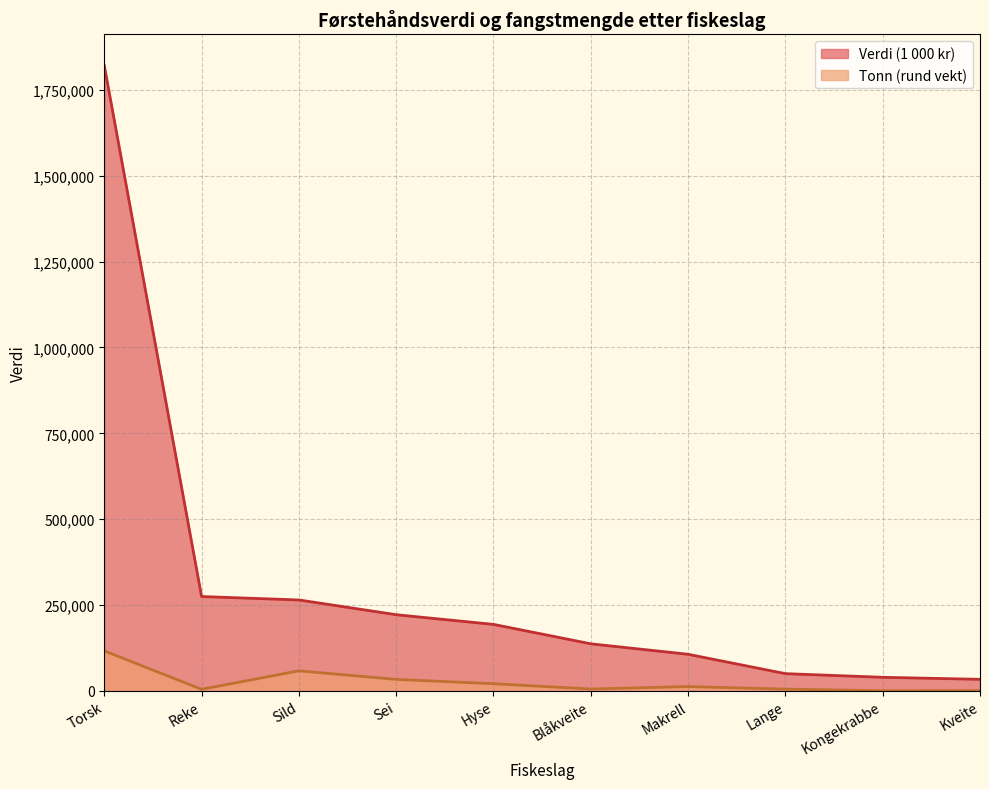

Reading right to left, extract all data points from this chart.

Verdi (1 000 kr): 33517	39460	50084	106483	136976	193538	221719	264684	274667	1820929
Tonn (rund vekt): 756	274	5022	12514	5333	20797	33379	58276	4532	116369